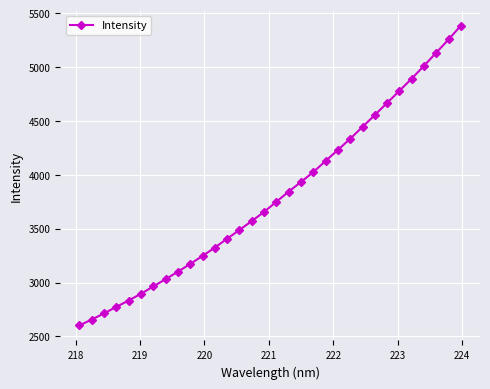

What is the value of the 17th point from the left?

3749.9